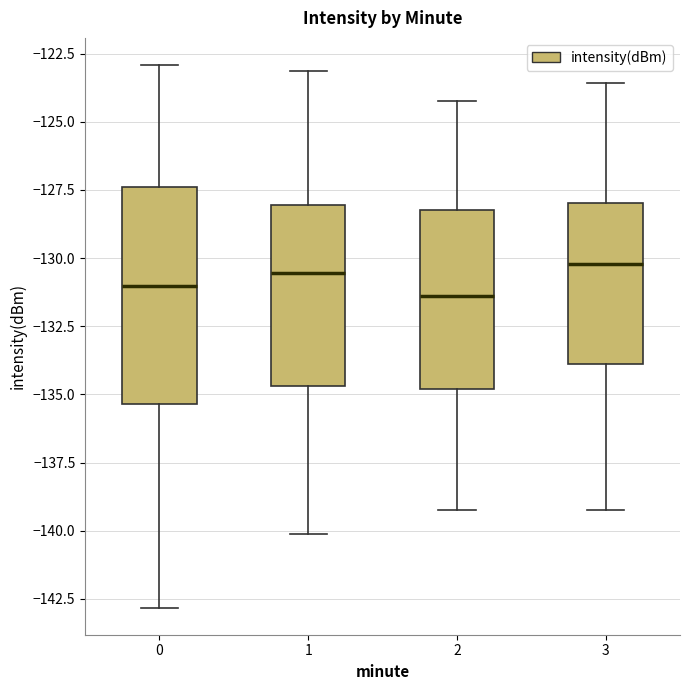

Comparing the boxes themselves (not the whiskers), which one is the tallest?

0